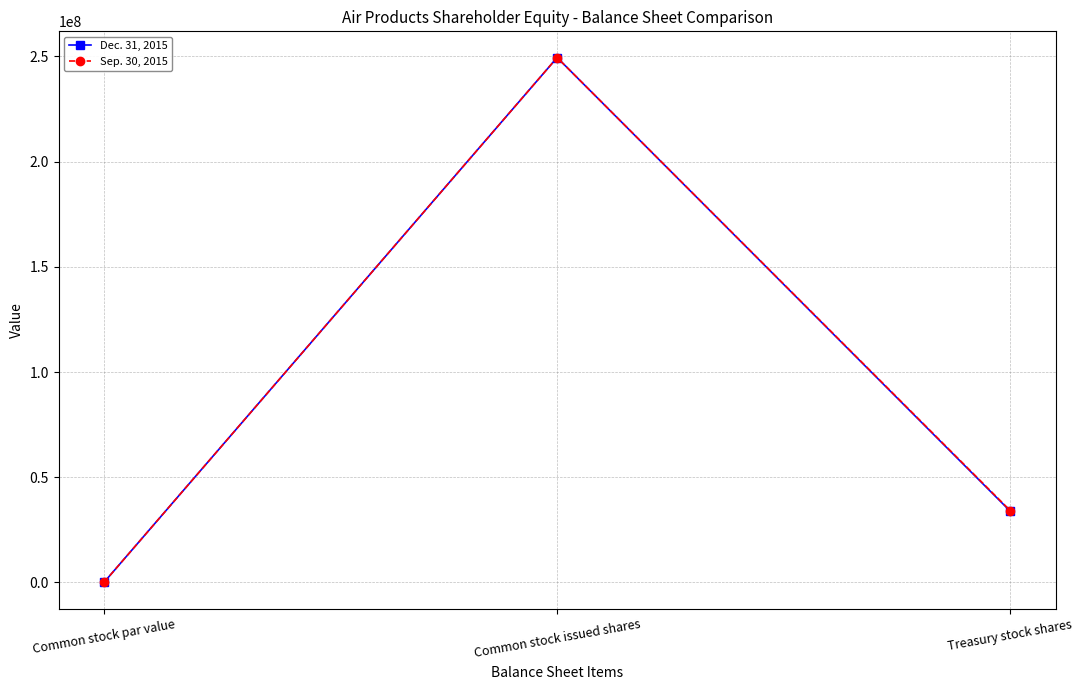

How many categories are shown in the chart?

3